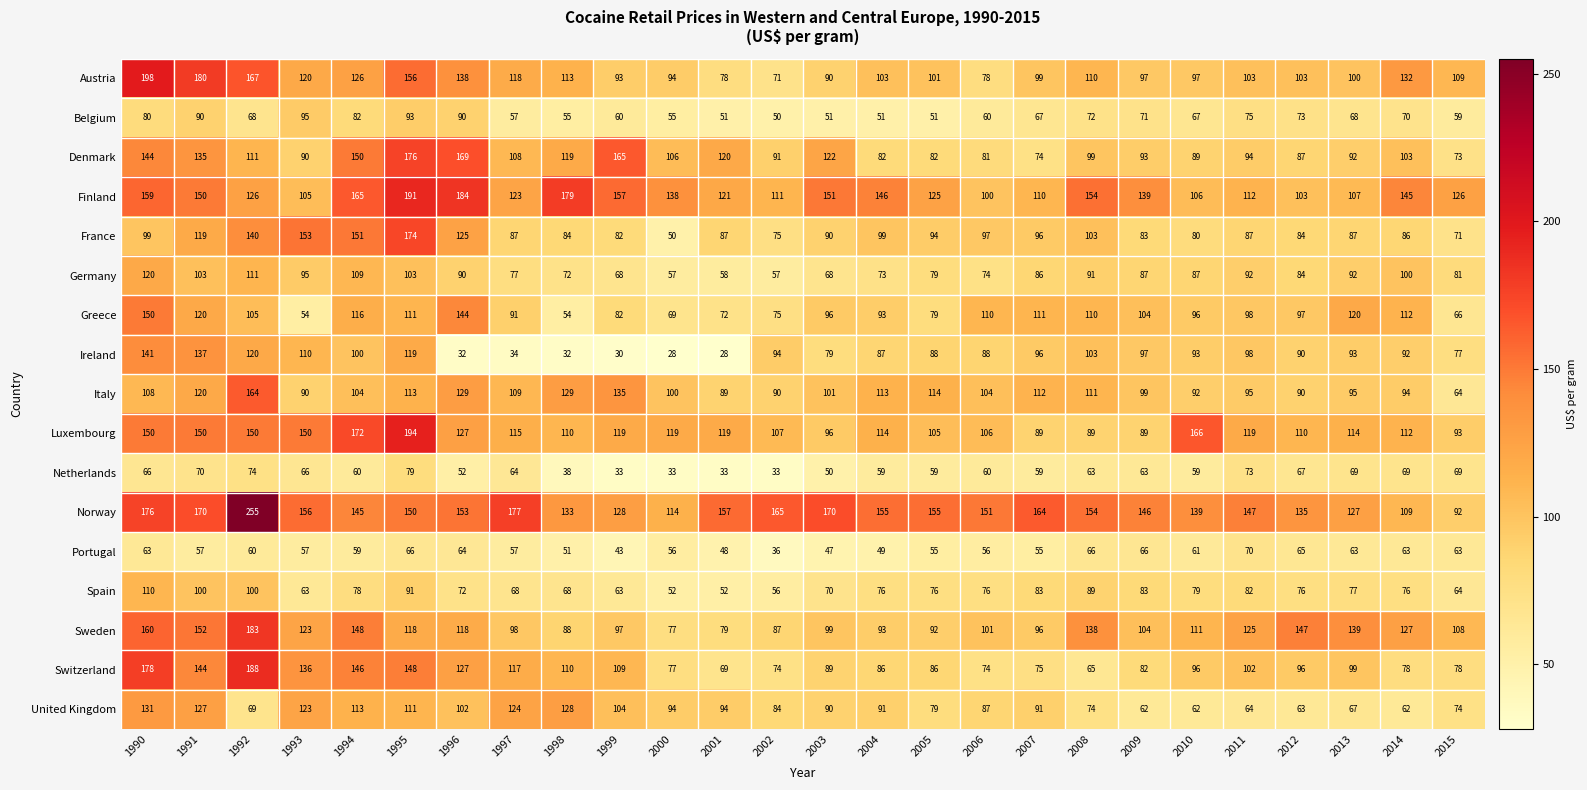

Is it true that Luxembourg equals 93 at 2015?

True